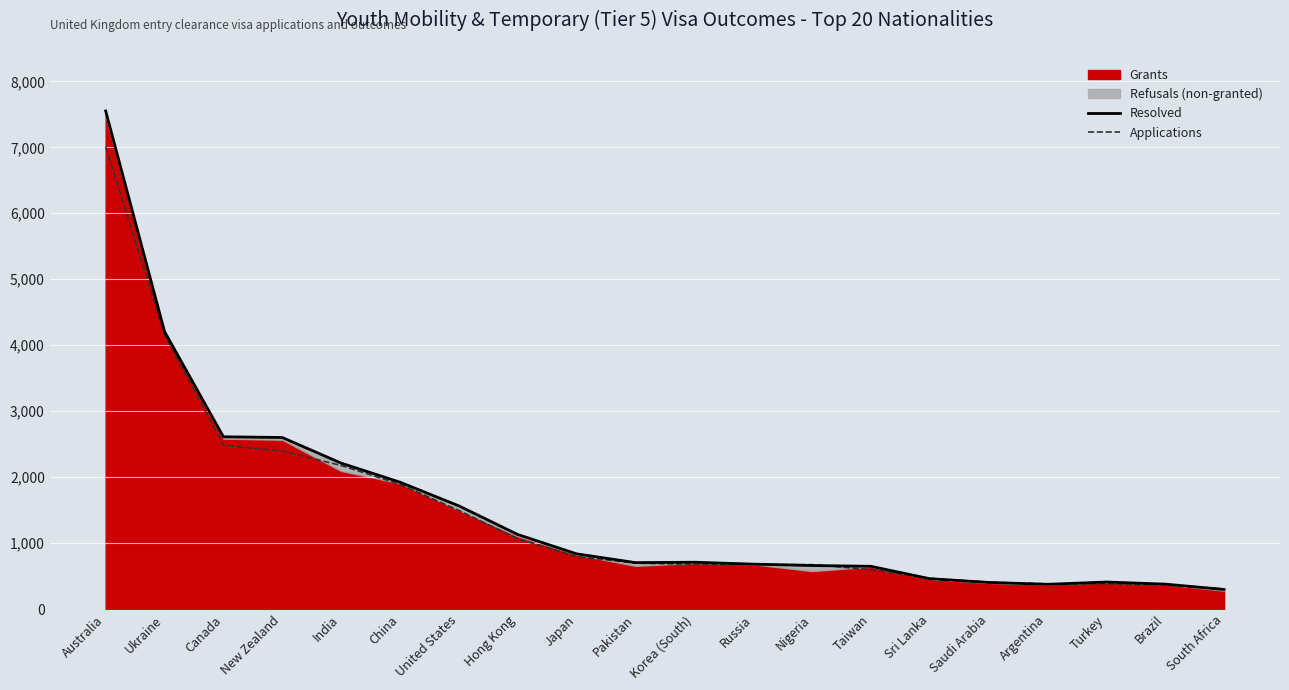

Which series has the widest spread of values?

Resolved